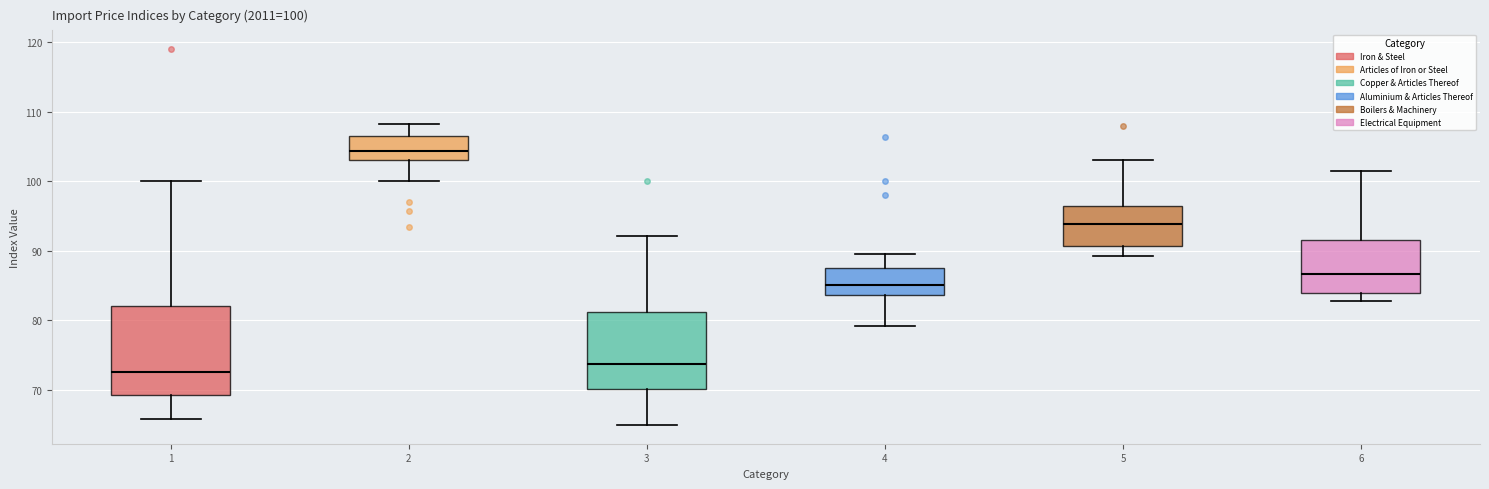

Which box is the tallest, from its lower edge to its upper edge?

1